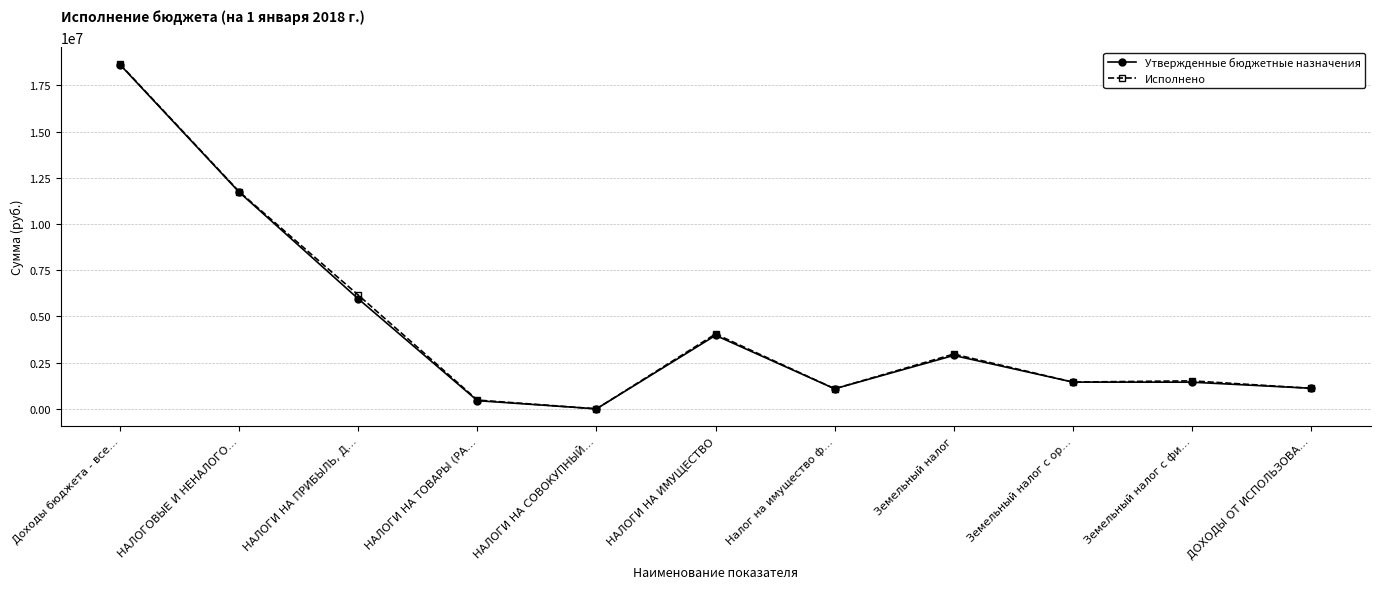

How many intersections are there between Исполнено and Утвержденные бюджетные назначения?

2